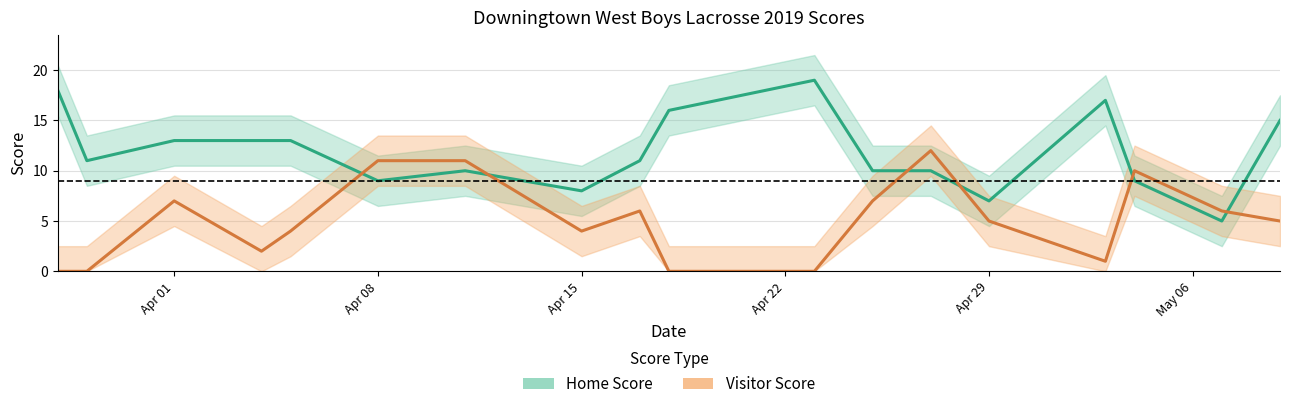

Which series ends up on top after the final intersection of Home Score and Visitor Score?

Home Score